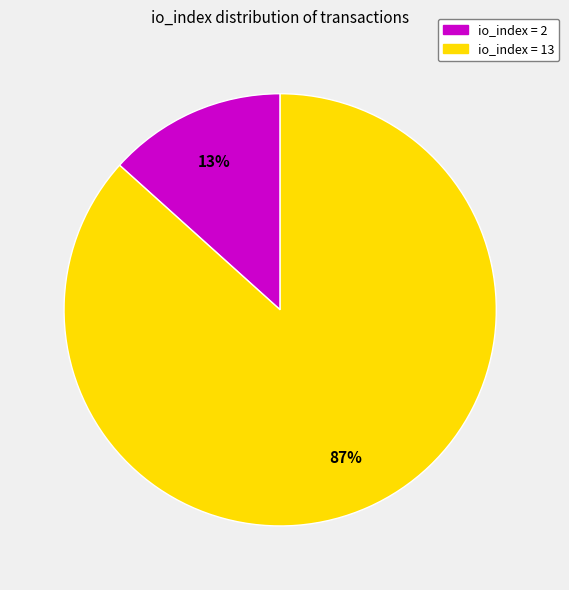

Is there any slice that represents more than half of the pie?

Yes